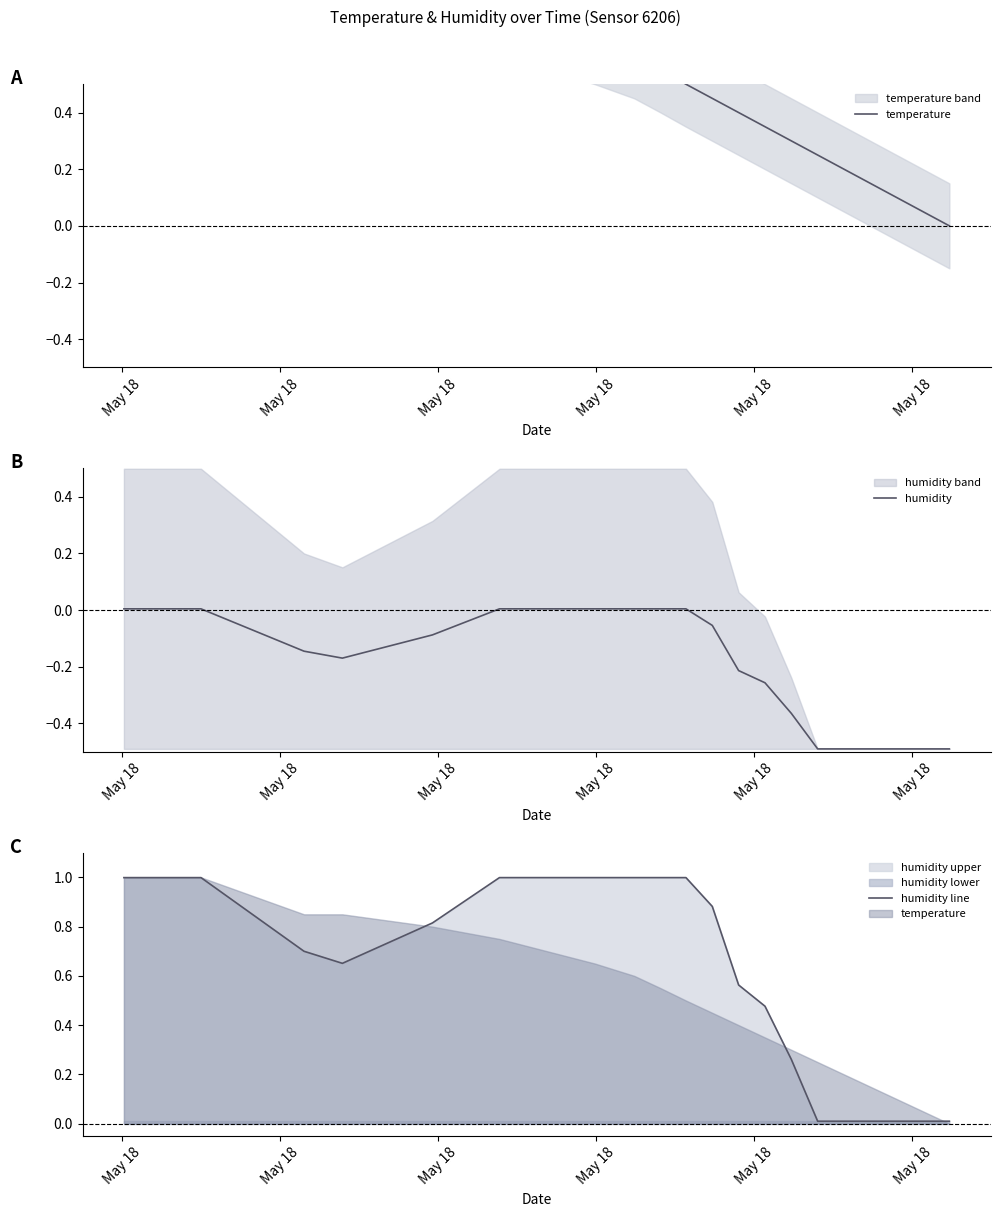

True or false: humidity line and temperature cross at least once.

True